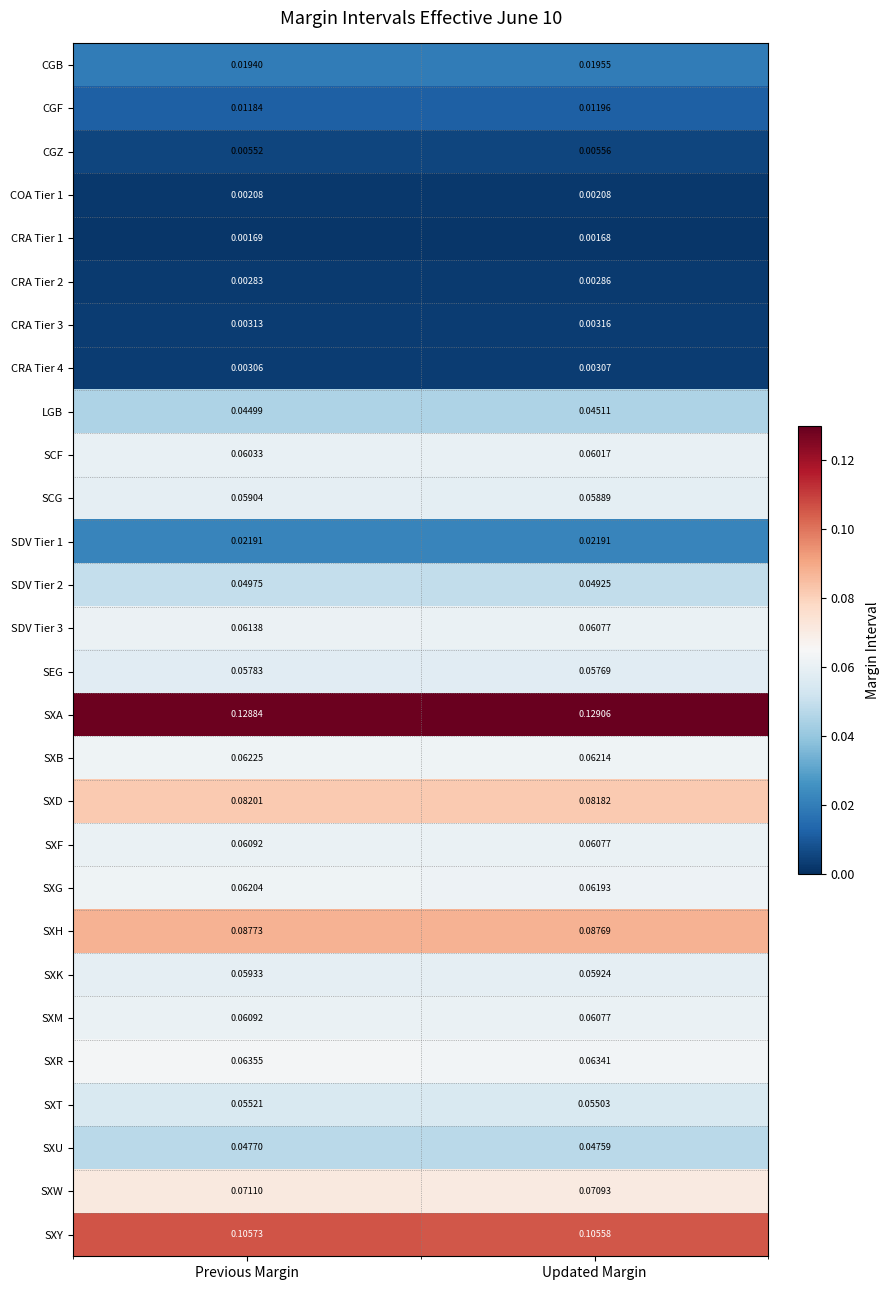

At which category is the sum across all series the highest?

Previous Margin